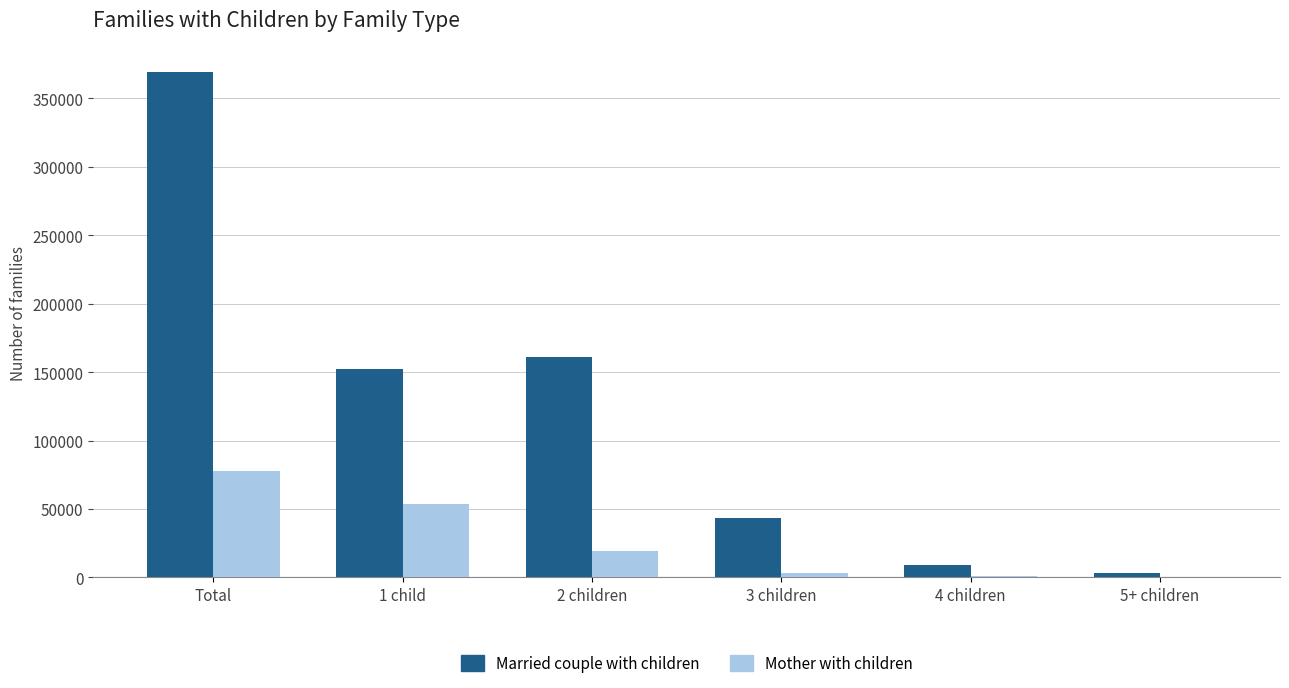

Which category has the highest value in the Married couple with children series?

Total